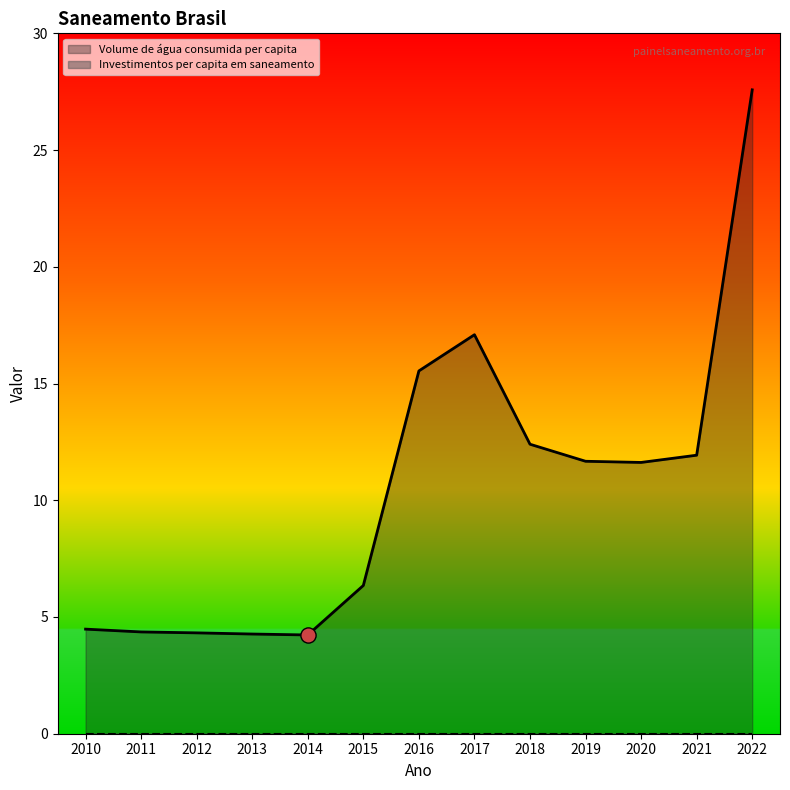

Which has a higher value, 2018 or 2019?

2018